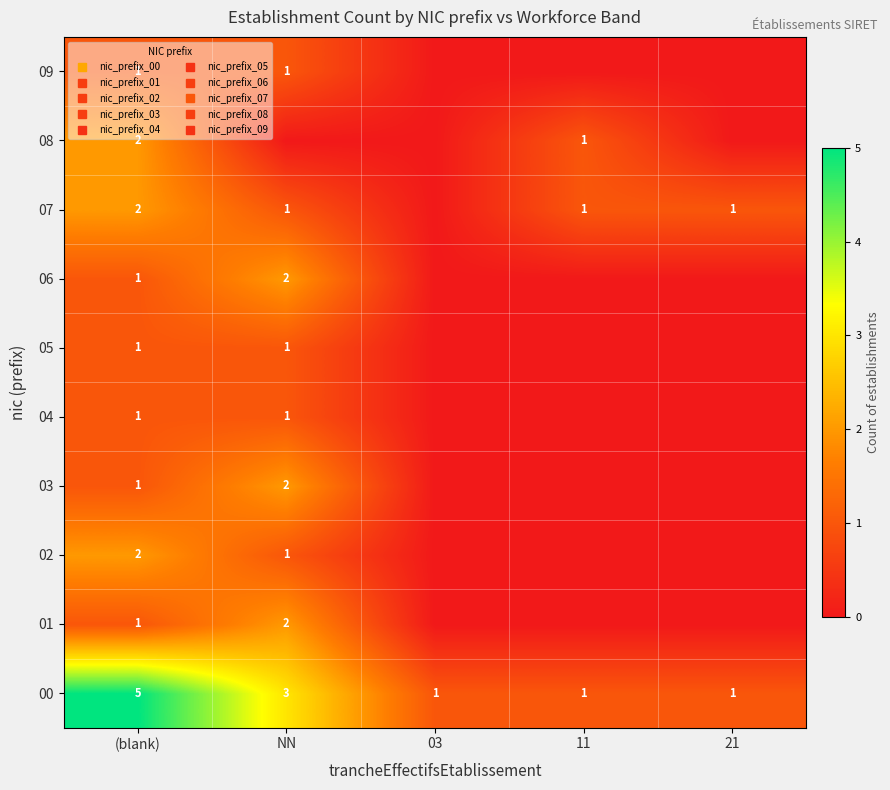

At which label does 04 reach its peak?

(blank)